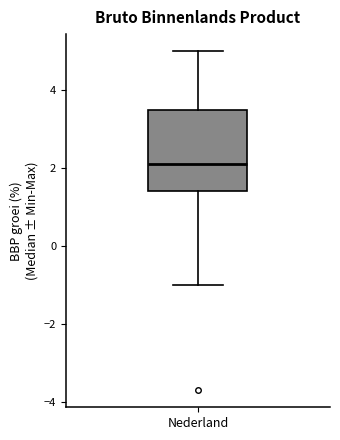

Transcribe this box plot: give where the median line is, the range the box spans, and where the two whiskers end, as read against the y-axis. The values are not printed on the chart, so give them approximately, as read against the axis.

median 2.2, box 1.4 to 3.6, whiskers -1.0 to 5.0